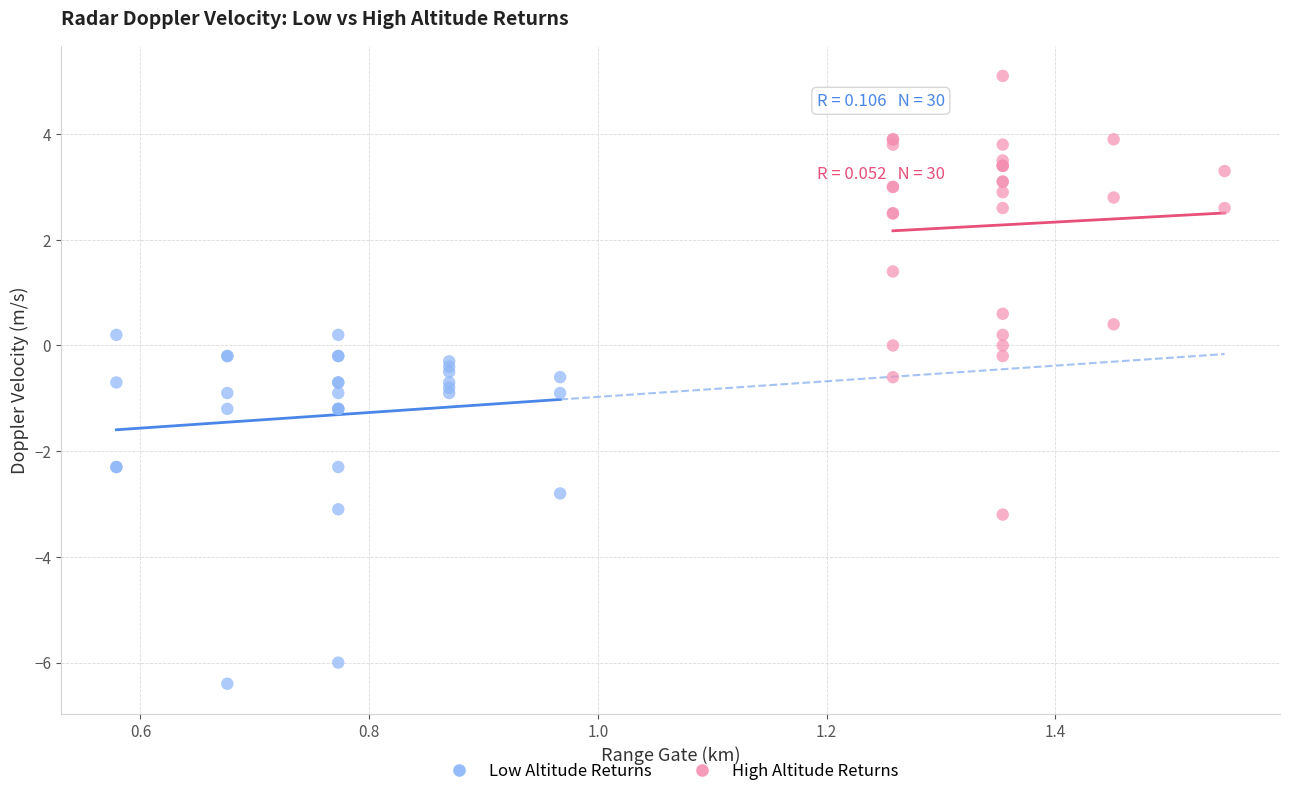

Which series has the widest spread of Y values?

High Altitude Returns